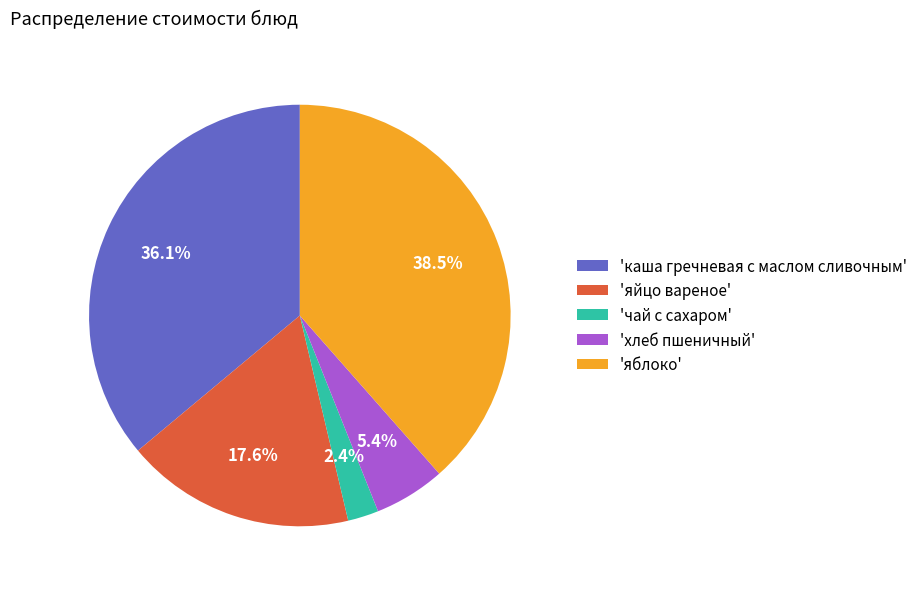

Is there any slice that represents more than half of the pie?

No